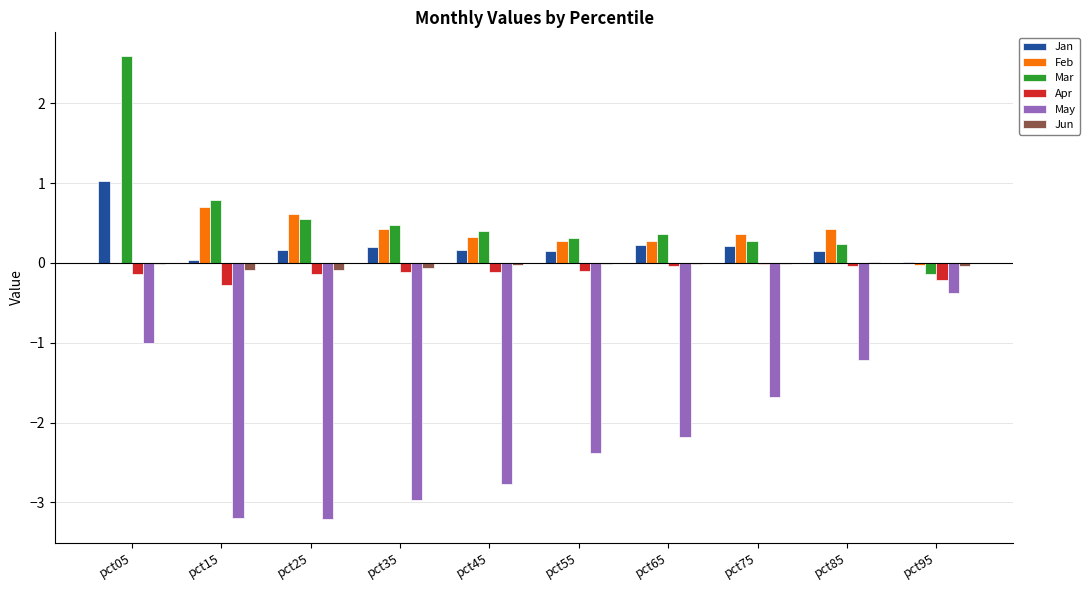

At which category does the chart reach its peak across all series?

pct05